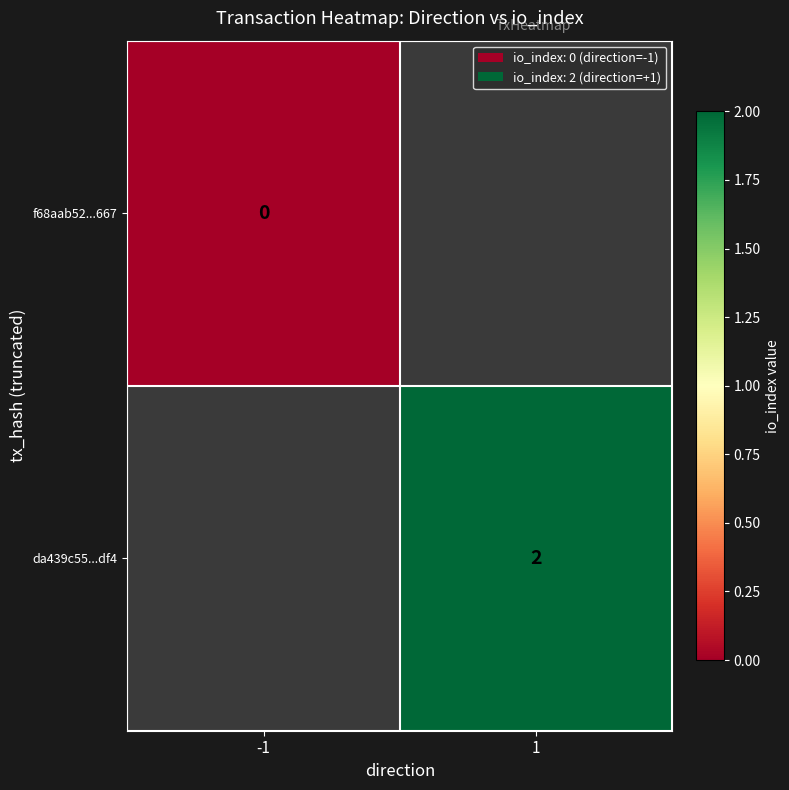

Is the value of f68aab52...667 at -1 greater than the value of da439c55...df4 at 1?

No